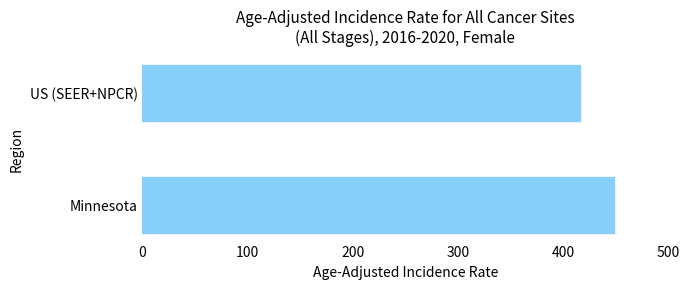

What is the difference between the maximum and minimum values?

32.3